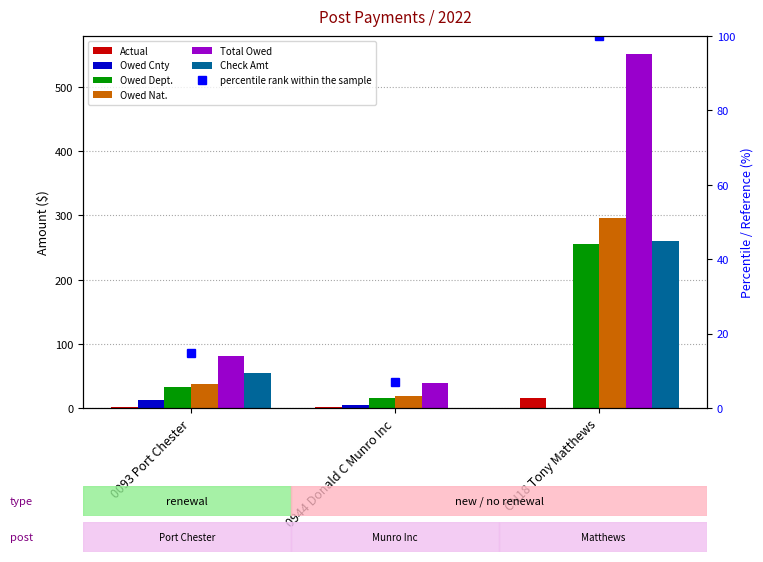

What is the difference between the Owed Cnty values at 0093 Port Chester and 0944 Donald C Munro Inc?

8.0